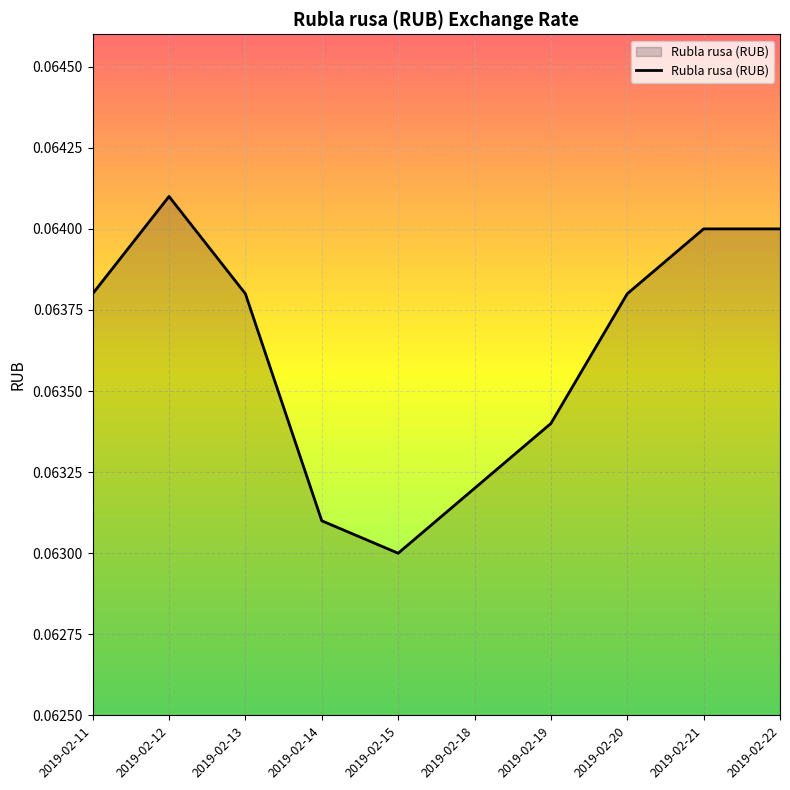

At which category does the chart reach its minimum across all series?

2019-02-15